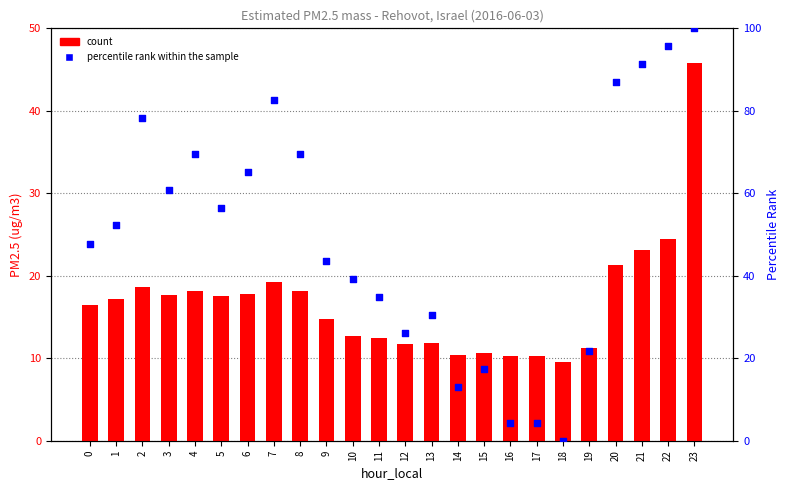

What are all the series names shown in the legend?

count, percentile rank within the sample